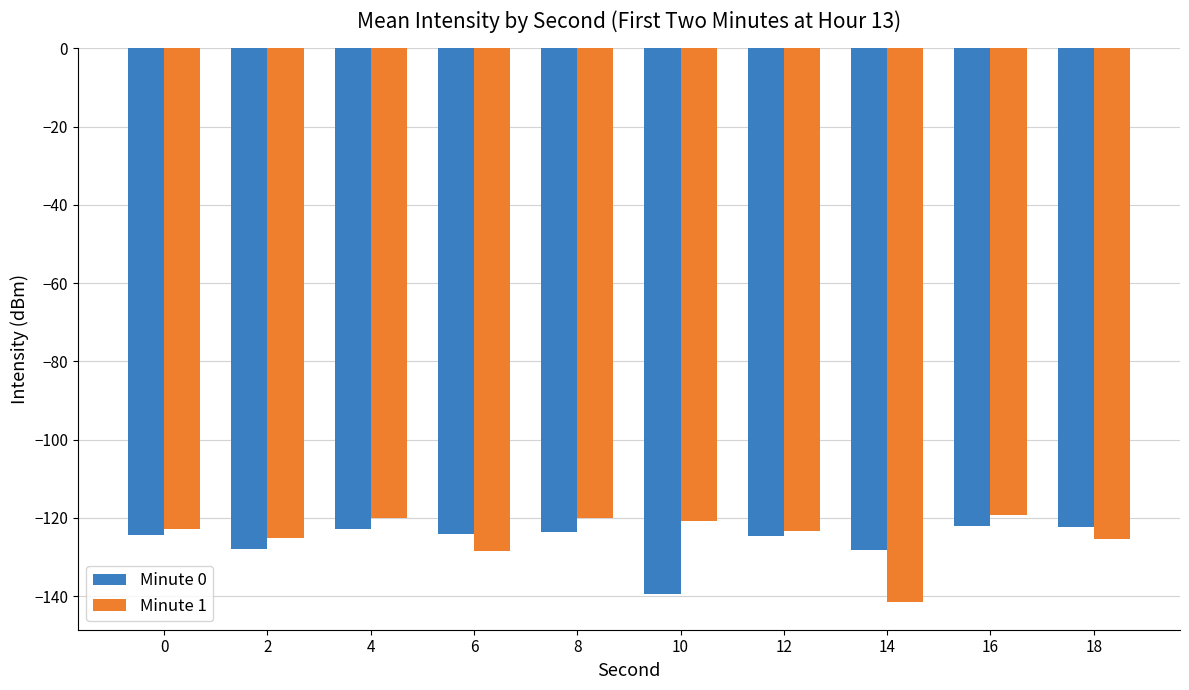

Is it true that Minute 0 equals -49.1 at 14?

False